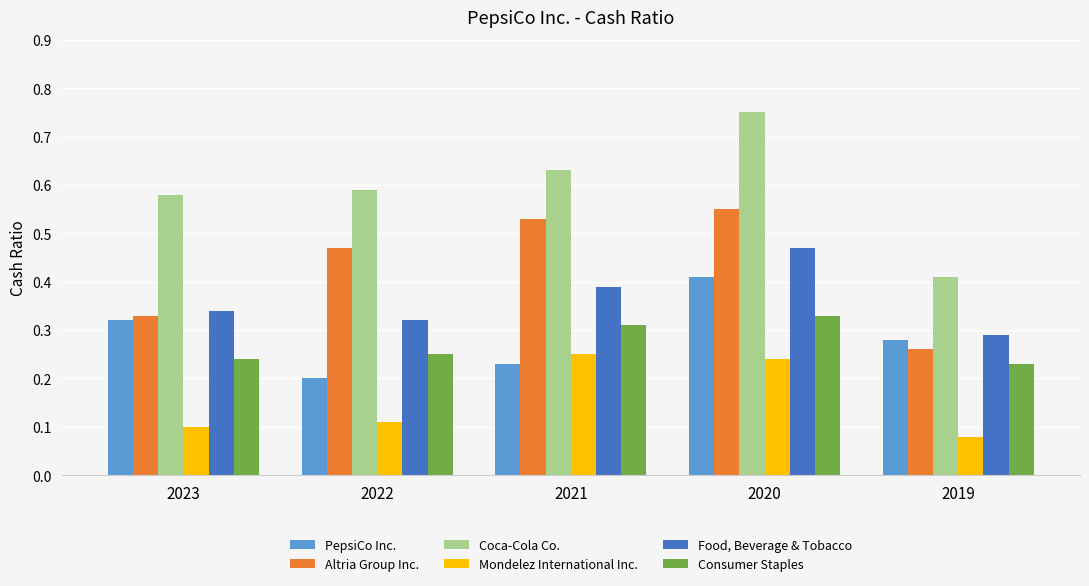

Which series has the largest total across all categories?

Coca-Cola Co.